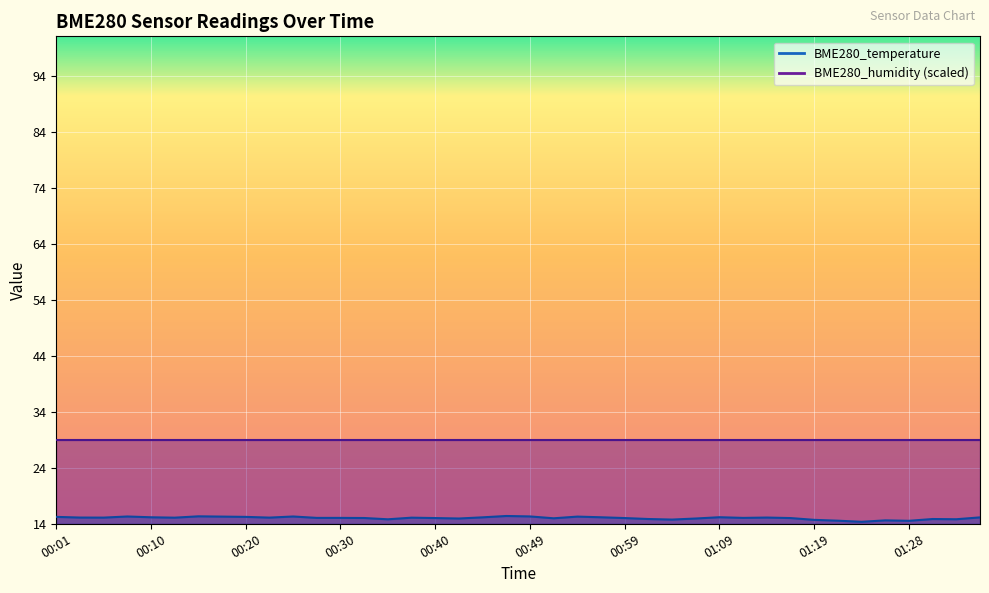

Which category has the lowest value across all series?

01:23